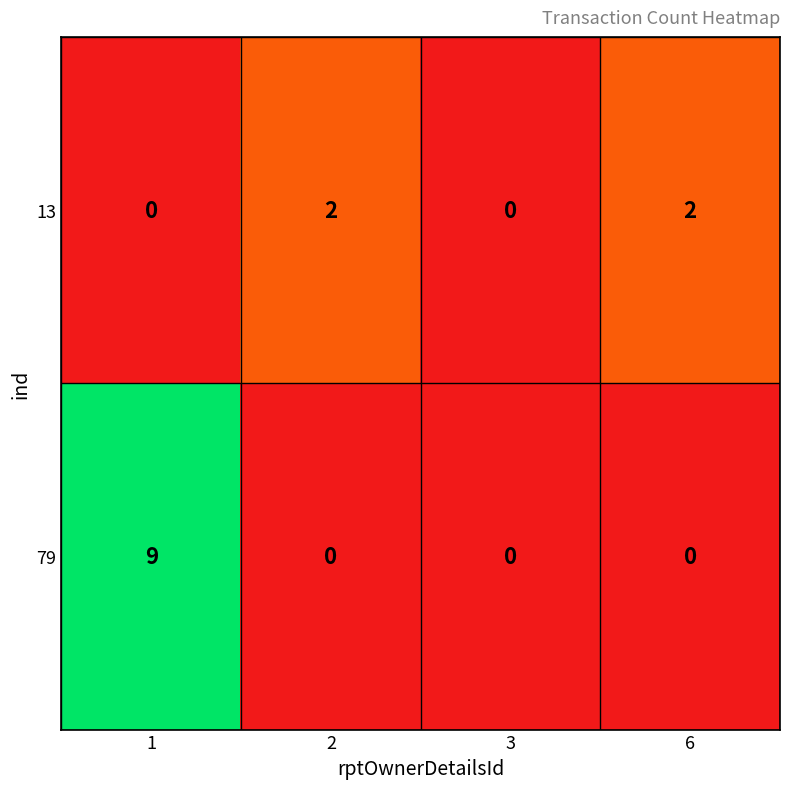

The 79 series shows 6 at 2. True or false?

False